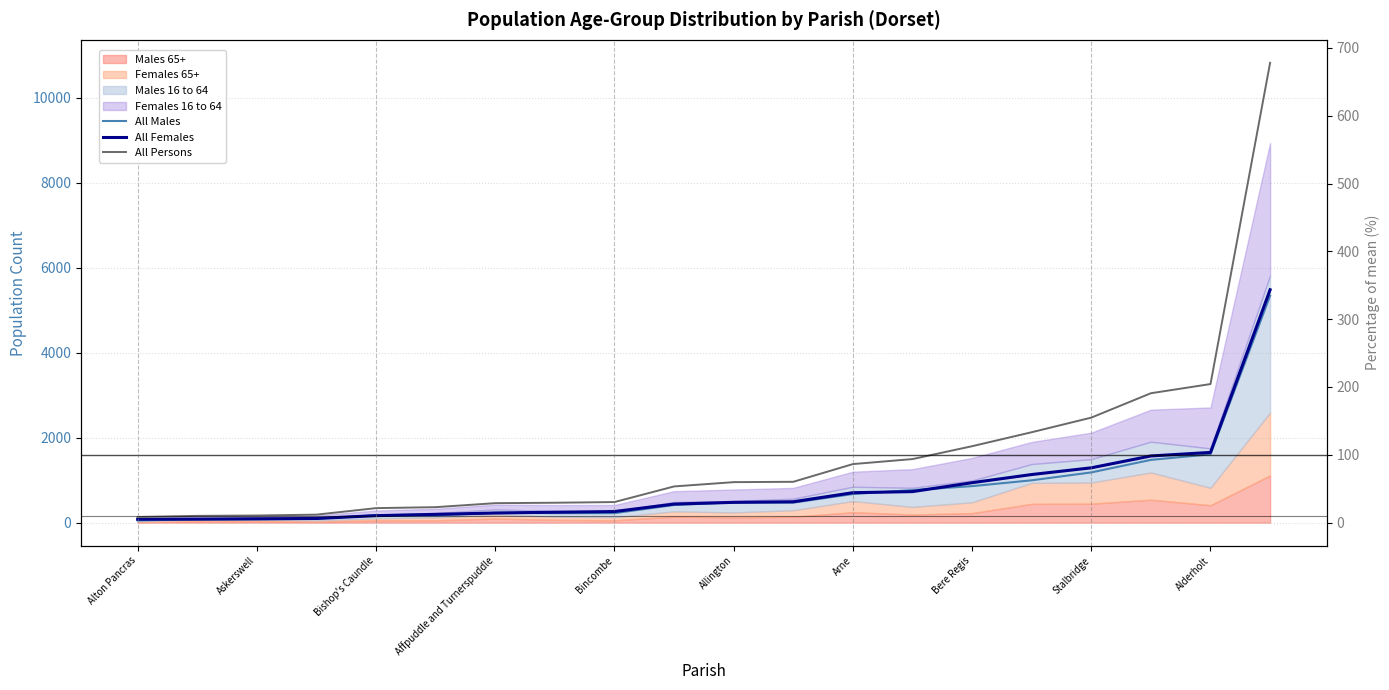

Which series has the largest total across all categories?

All Persons